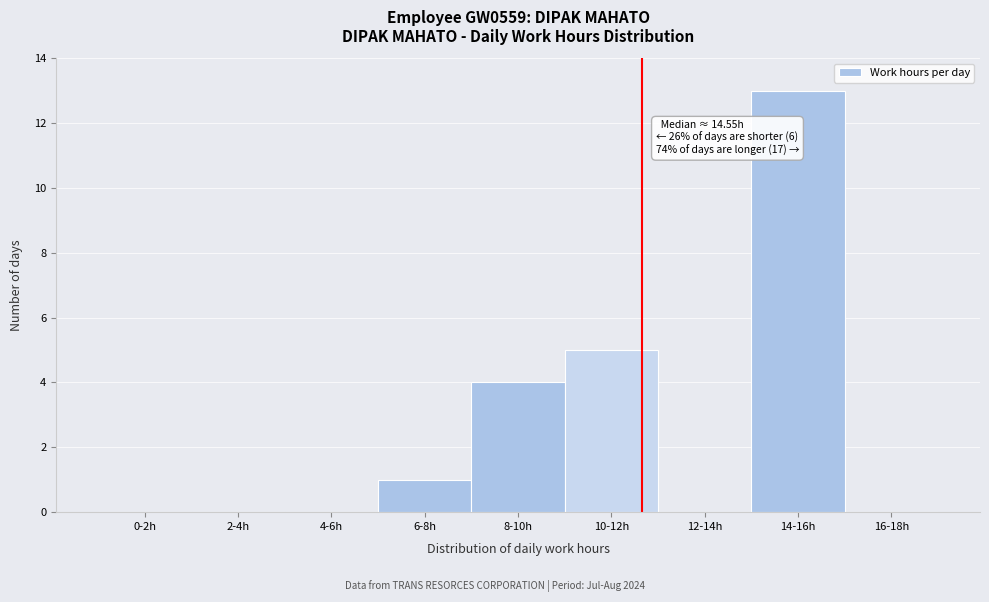

Reading right to left, extract all data points from this chart.

16-18h=0	14-16h=13	12-14h=0	10-12h=5	8-10h=4	6-8h=1	4-6h=0	2-4h=0	0-2h=0